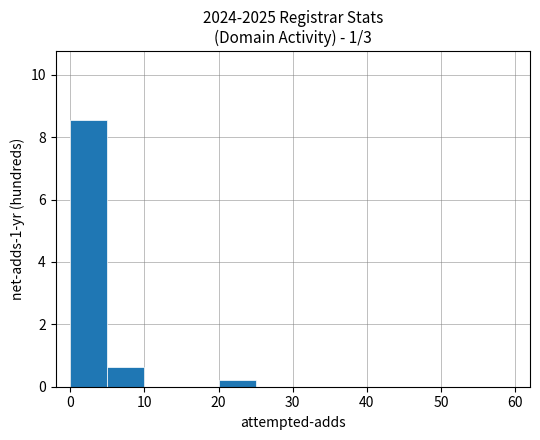

What is the greatest value displayed?

8.6